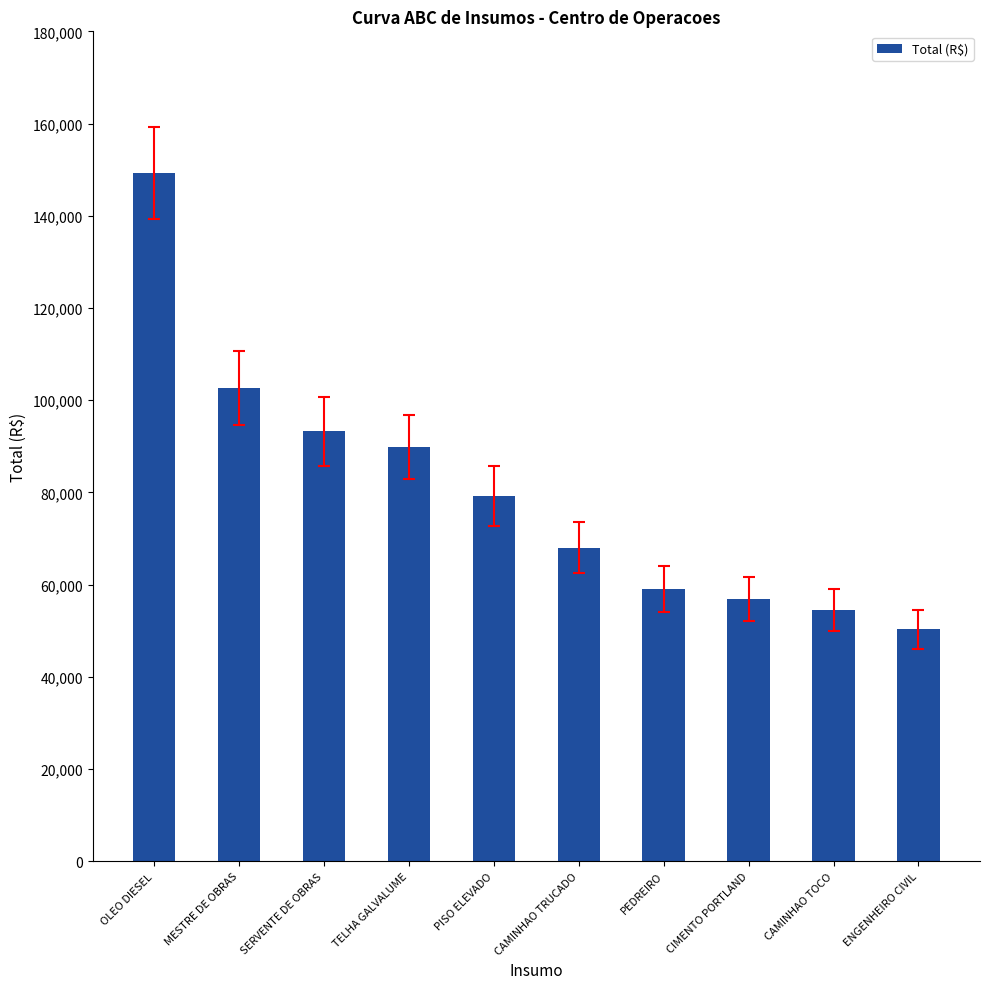

What is the label of the 2nd bar from the left?

MESTRE DE OBRAS